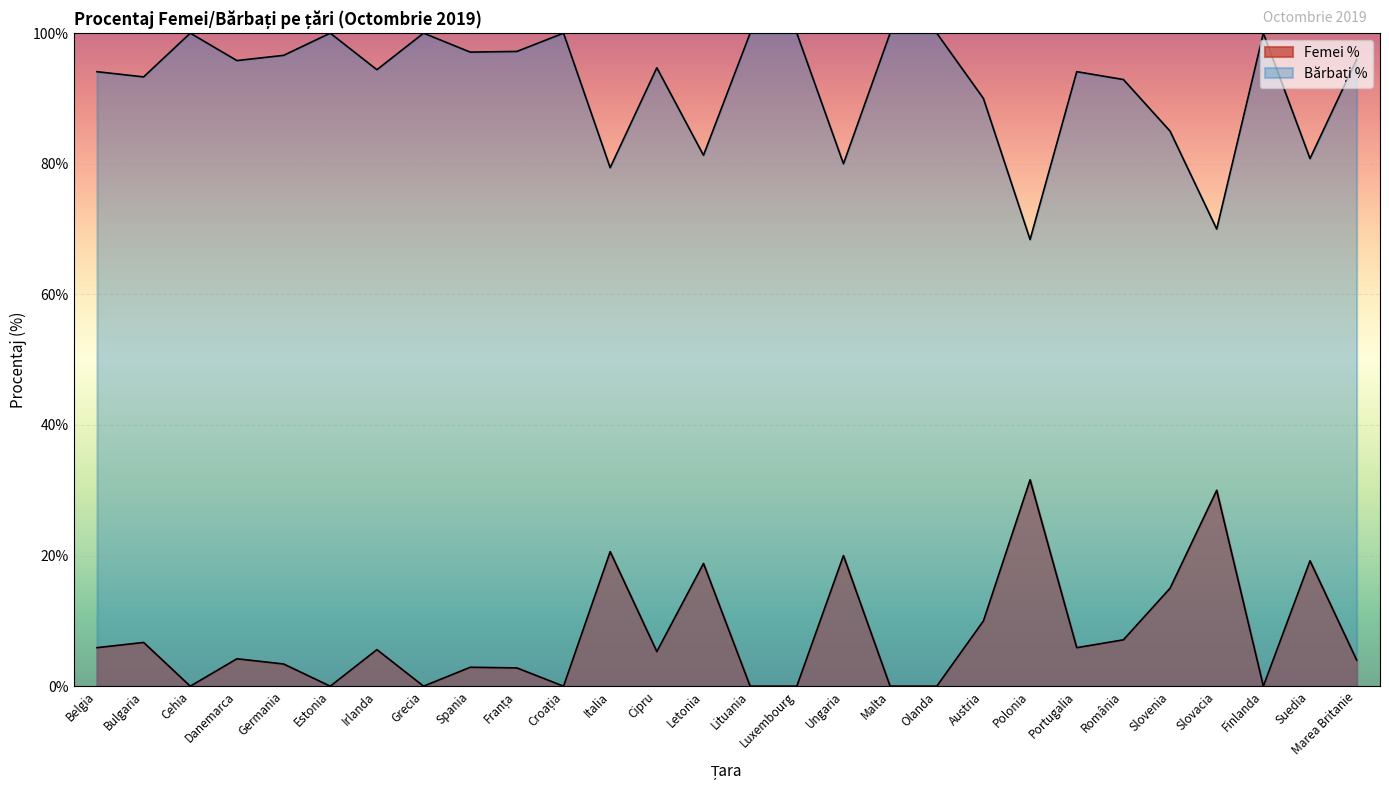

How many lines are shown in the chart?

2